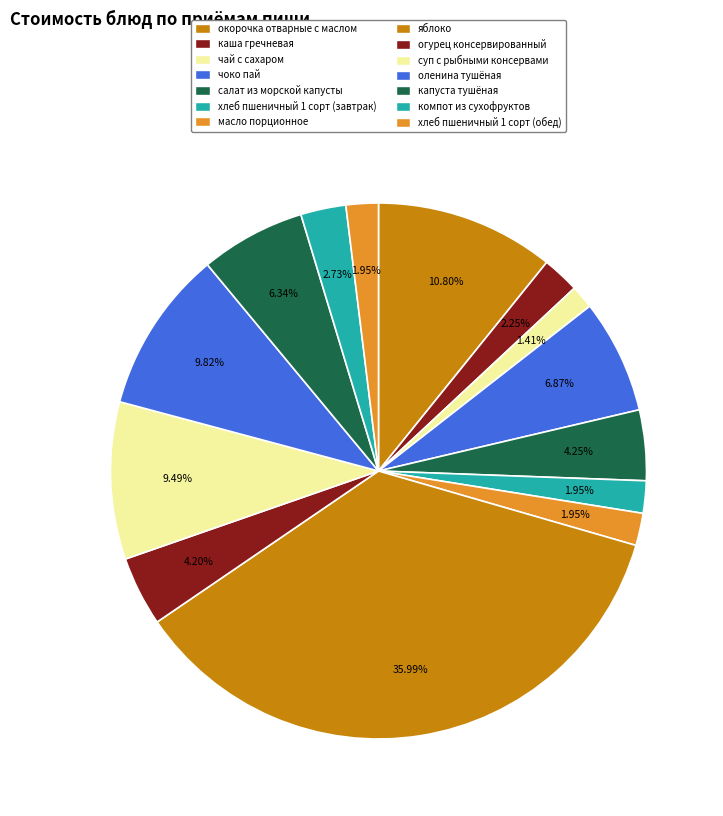

Which category has the smallest portion of the pie?

чай с сахаром